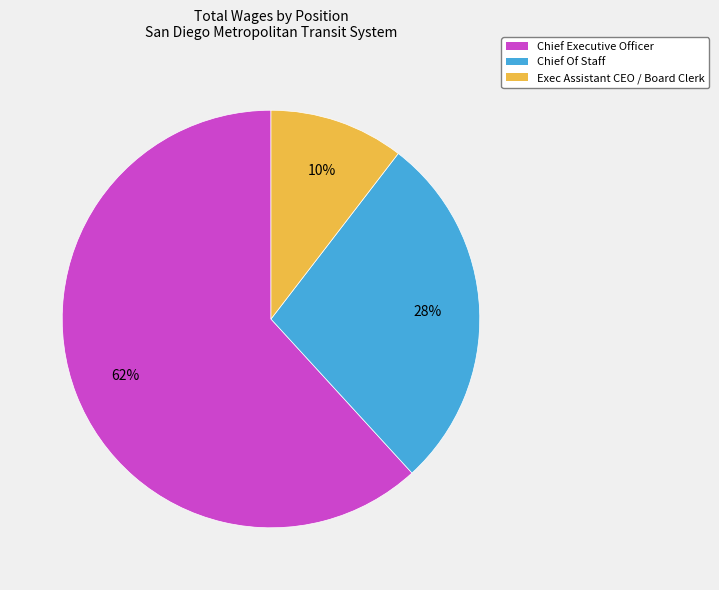

Count the number of slices in the pie.

3